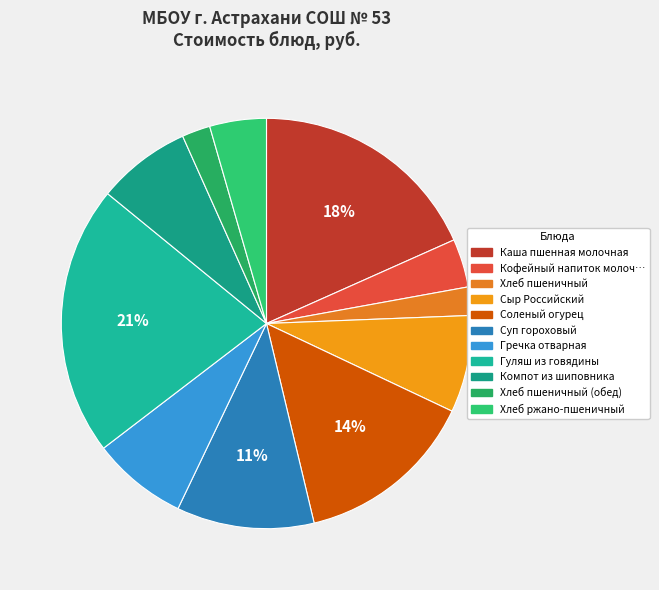

How many segments does this pie chart have?

11